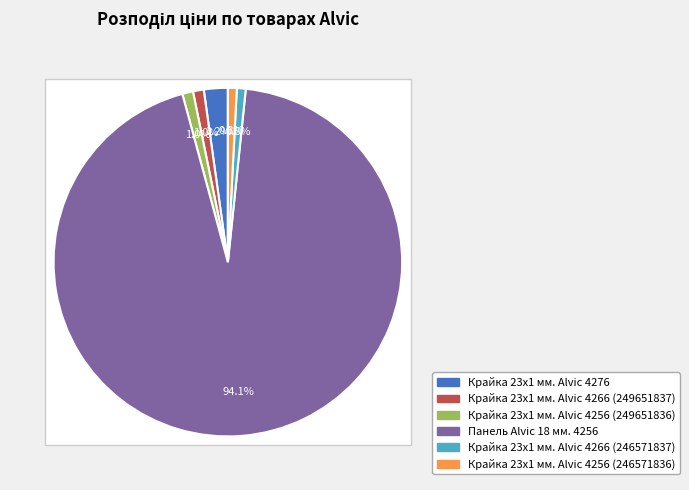

What percentage is the Крайка 23x1 мм. Alvic 4256 (249651836) slice, to the nearest percent?

1%